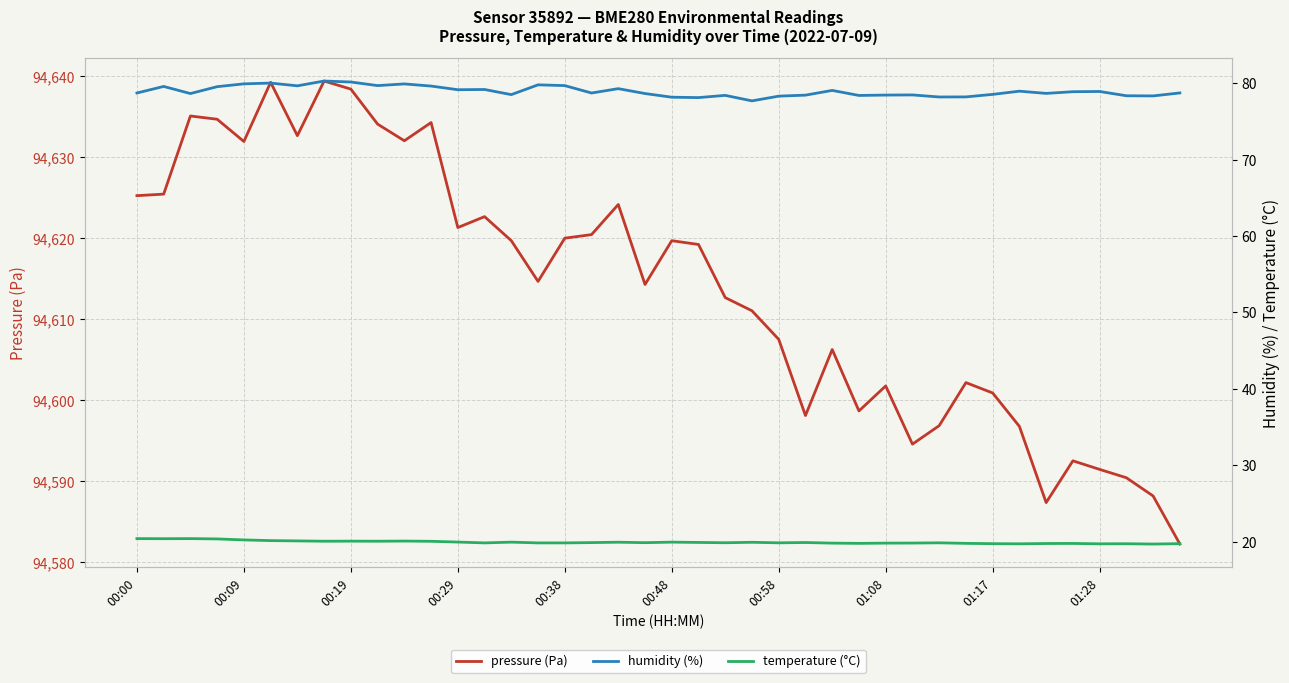

The pressure (Pa) series shows 36529.2 at 00:38. True or false?

False